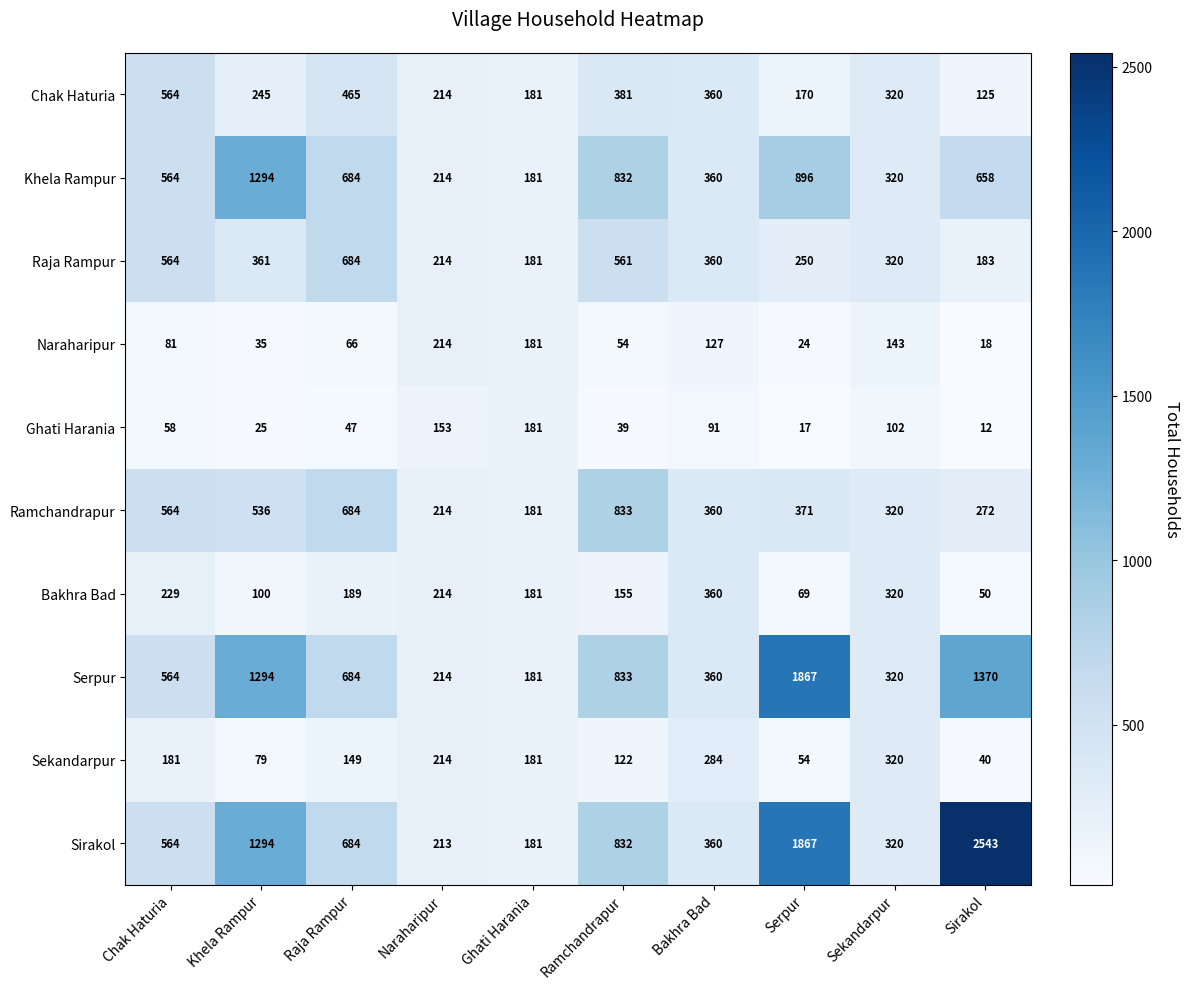

Which series has the largest total across all categories?

Sirakol